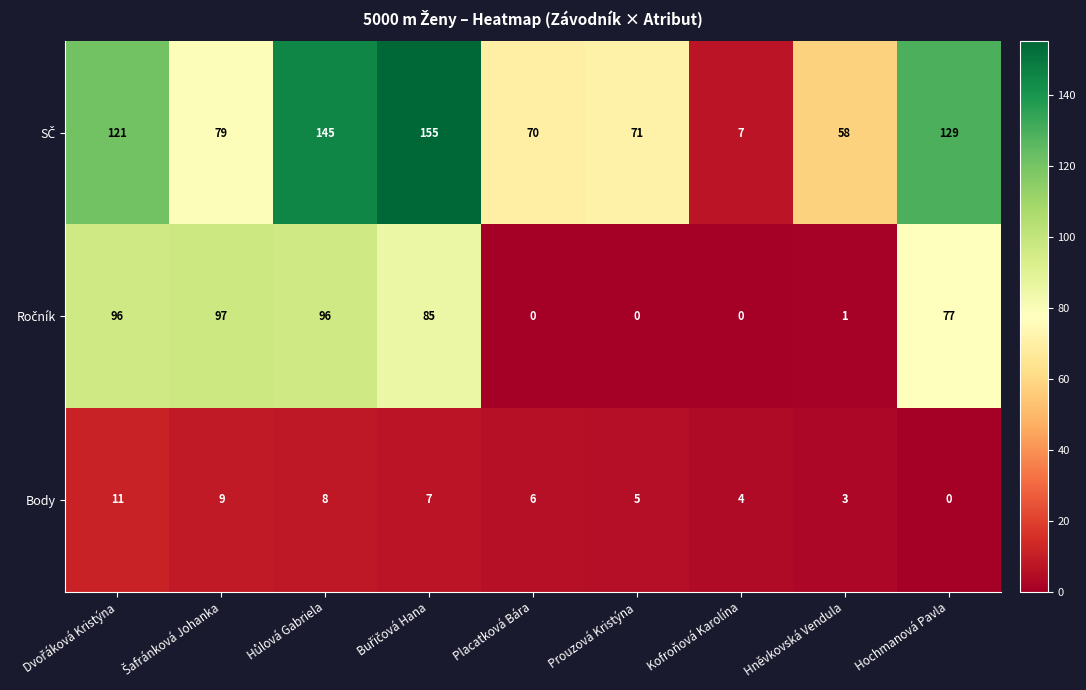

Is it true that Body equals 2 at Kofroňová Karolína?

False